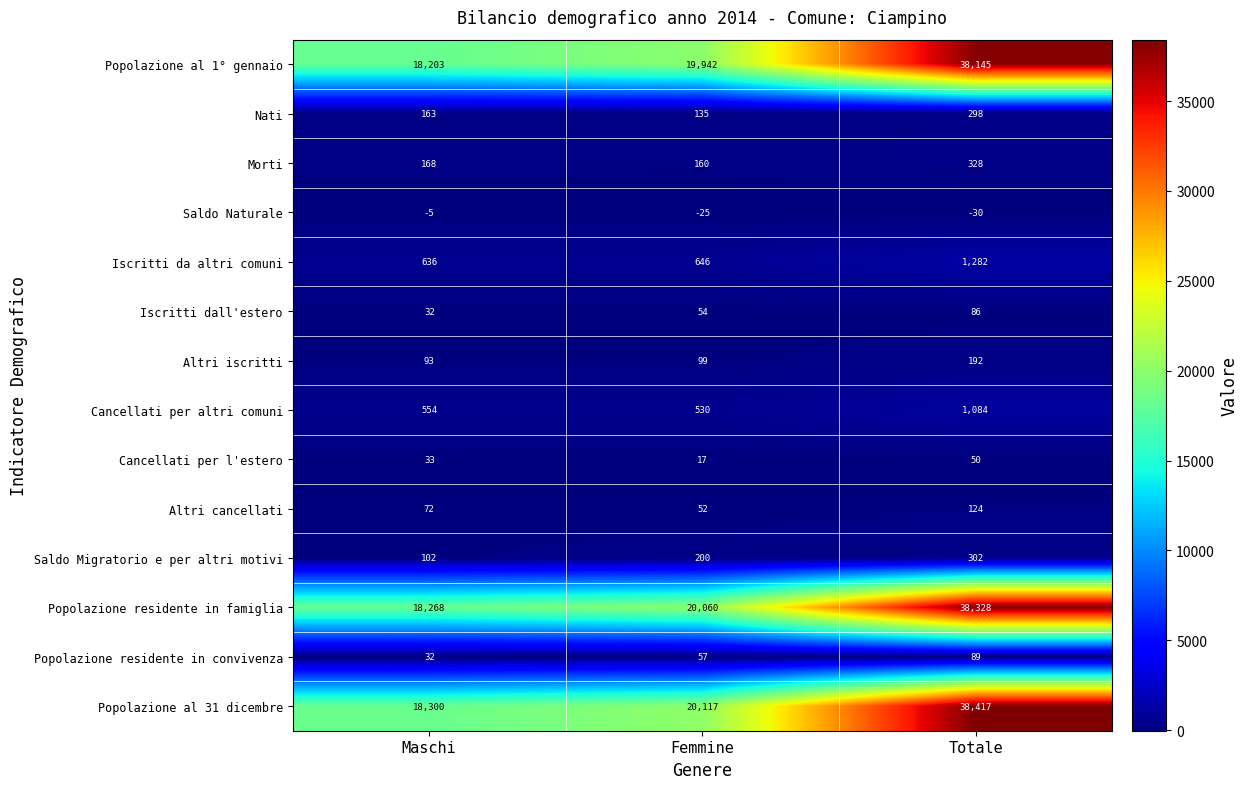

How many categories are shown in the chart?

3